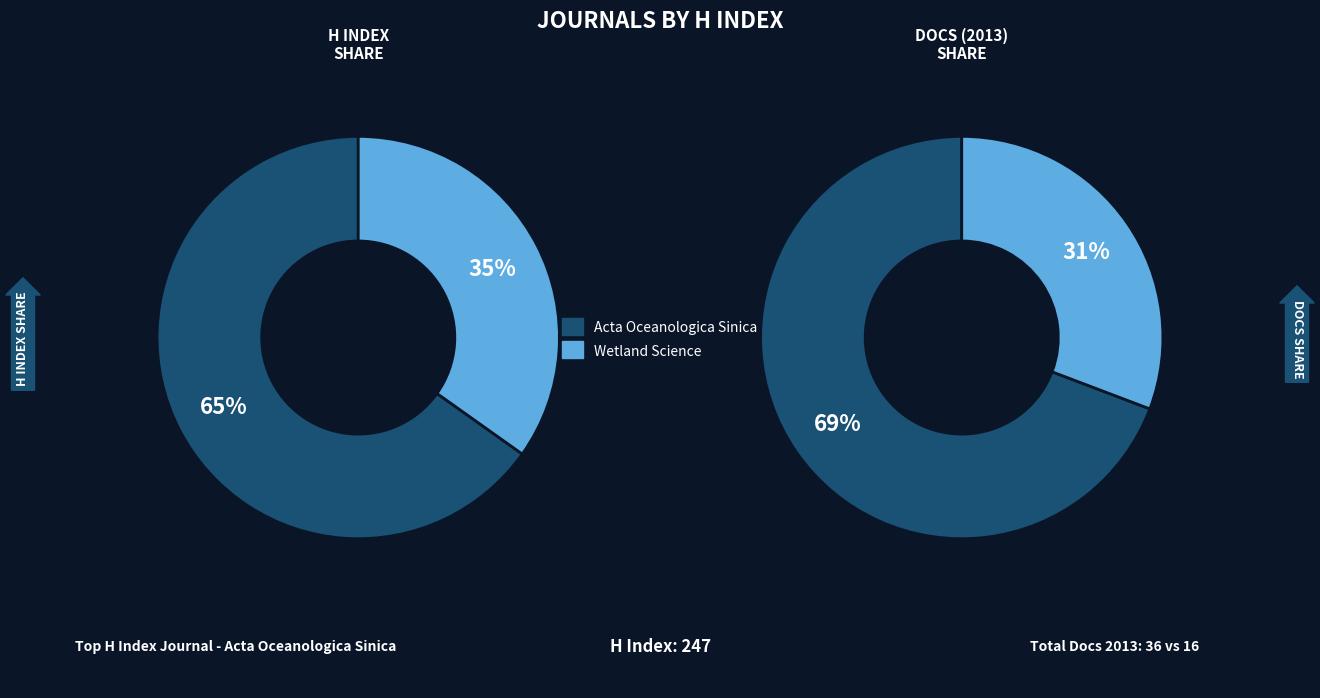

What percentage is the Acta Oceanologica Sinica slice, to the nearest percent?

69%